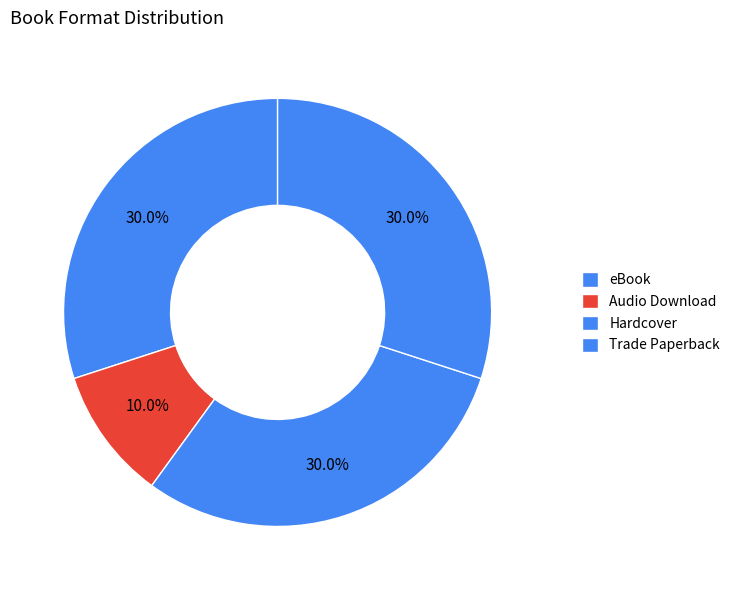

Rank the categories by value from lowest to highest.

Audio Download, eBook, Hardcover, Trade Paperback